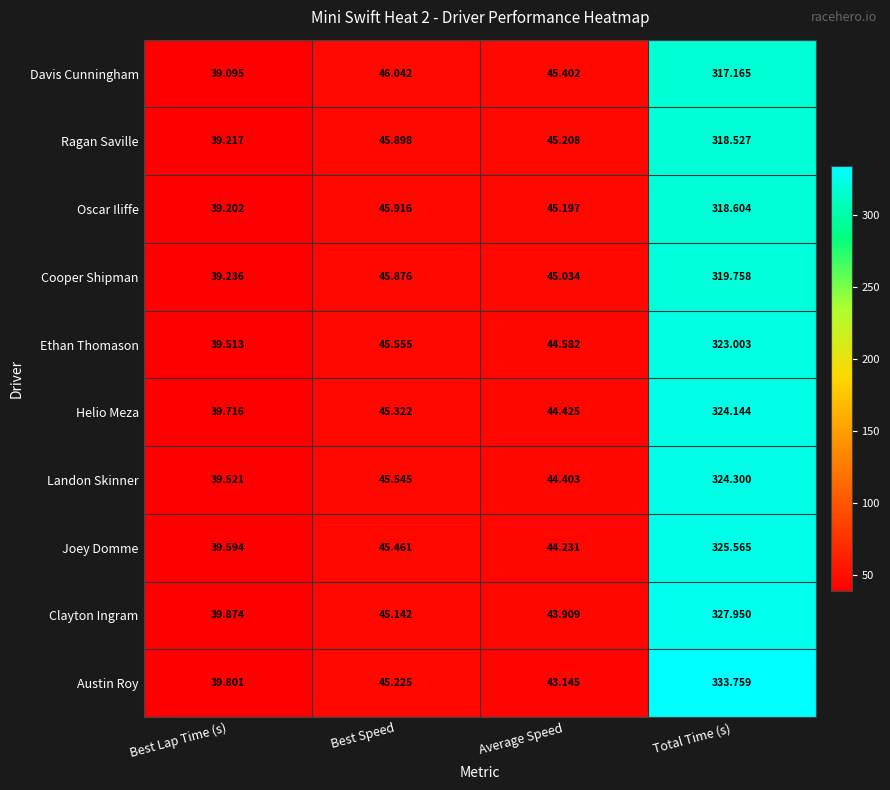

Between Average Speed and Total Time (s), which series saw the biggest shift?

Austin Roy